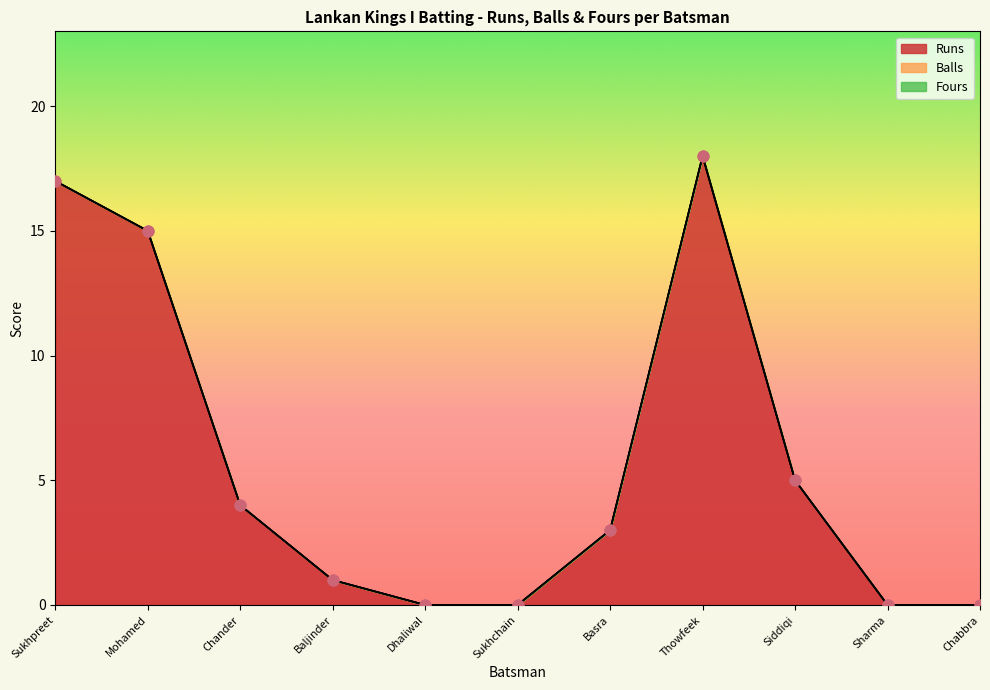

Which series has the largest total across all categories?

Runs